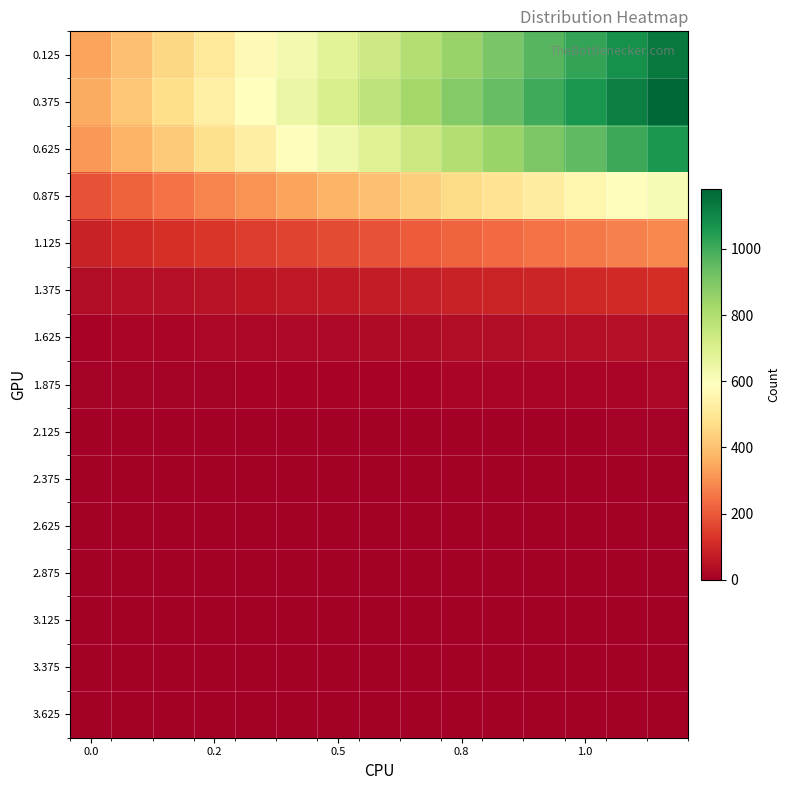

What is the maximum value shown in the chart?

1180.0